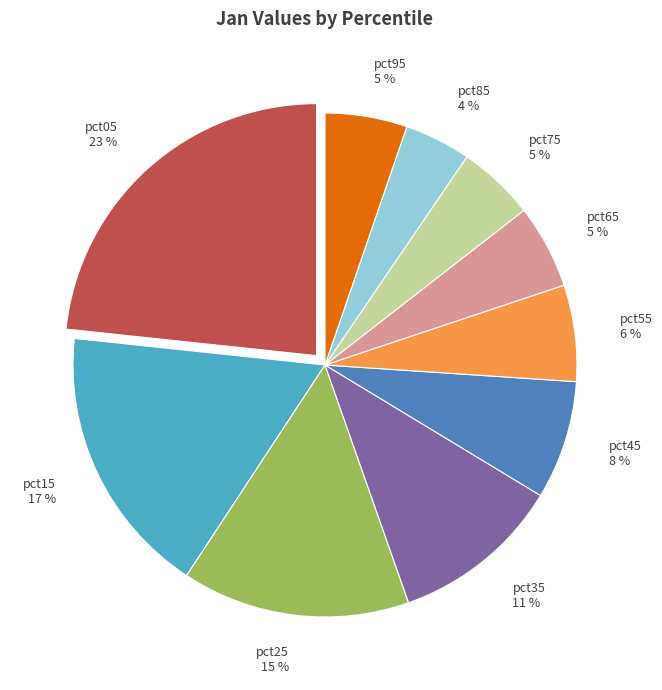

Which category has the biggest portion of the pie?

pct05